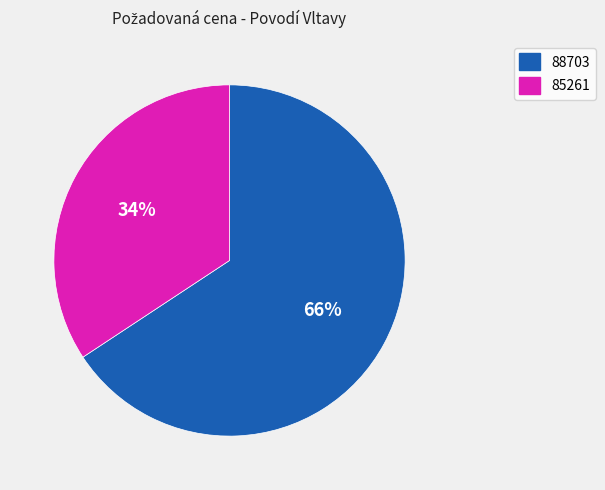

What is the ratio of the value at 88703 to the value at 85261?

1.9